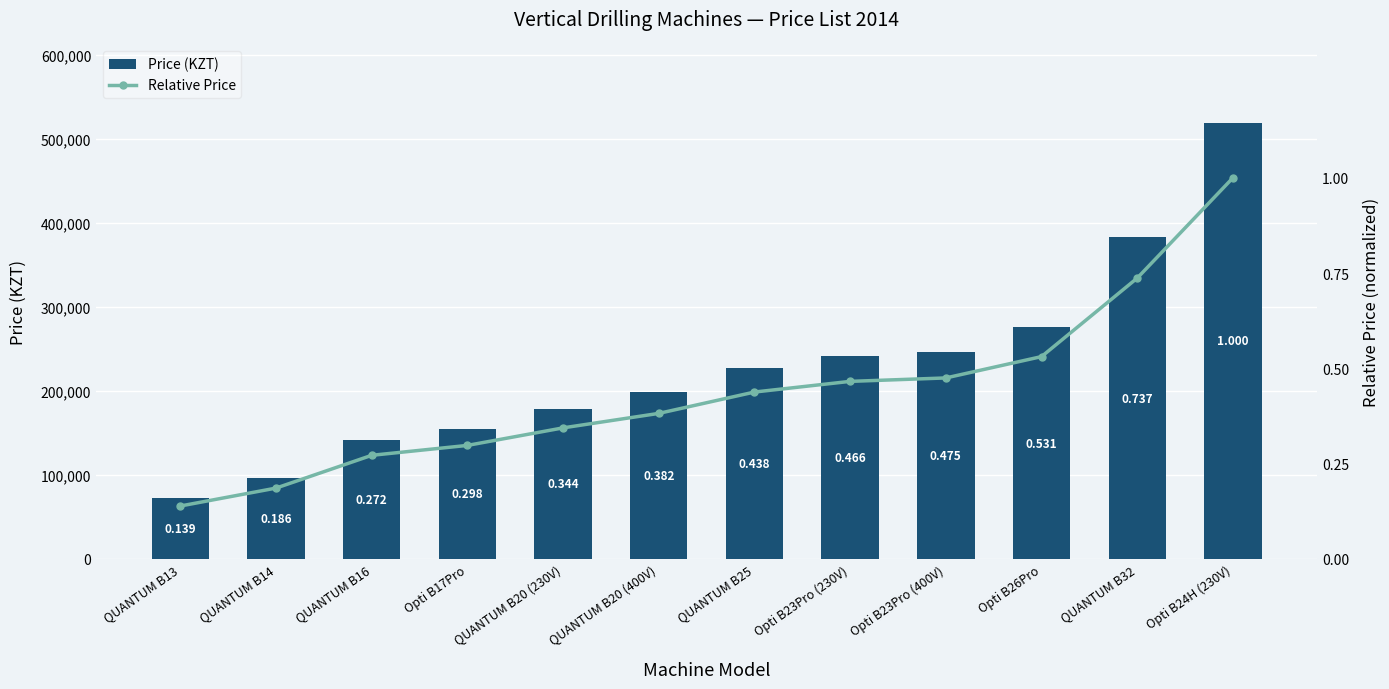

What is the total value across all series at QUANTUM B20 (400V)?

198300.4